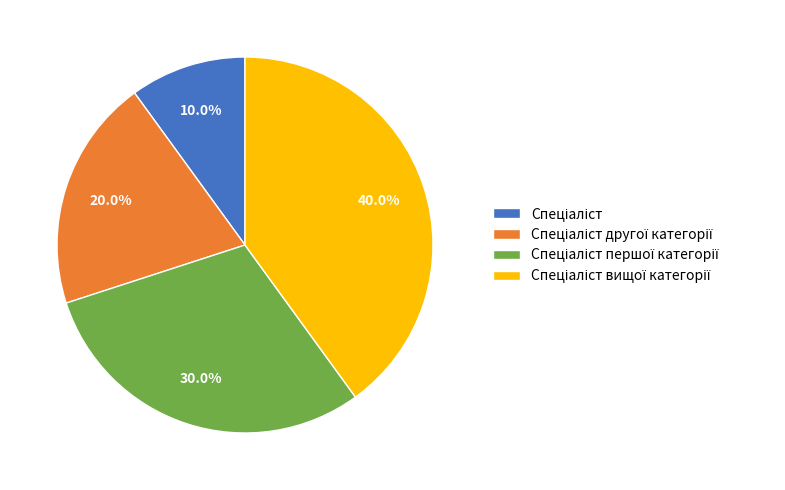

How many slices are in this pie chart?

4